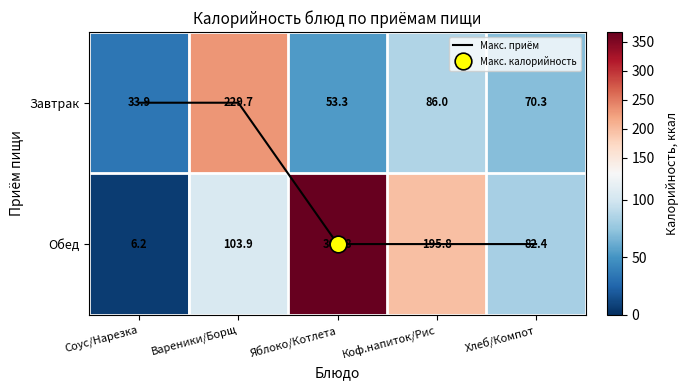

List the series in order of their overall mean, highest first.

Обед, Завтрак, Макс. приём